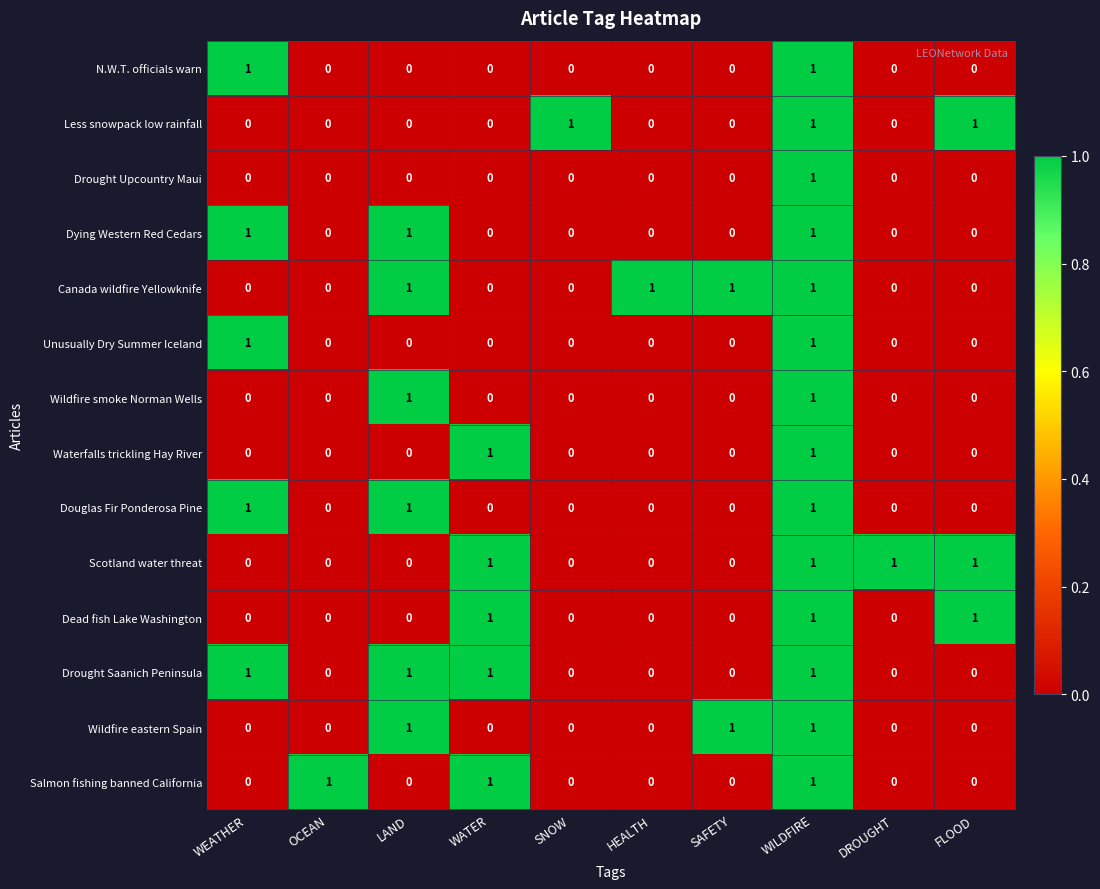

Is it true that Drought Upcountry Maui equals -1 at FLOOD?

False